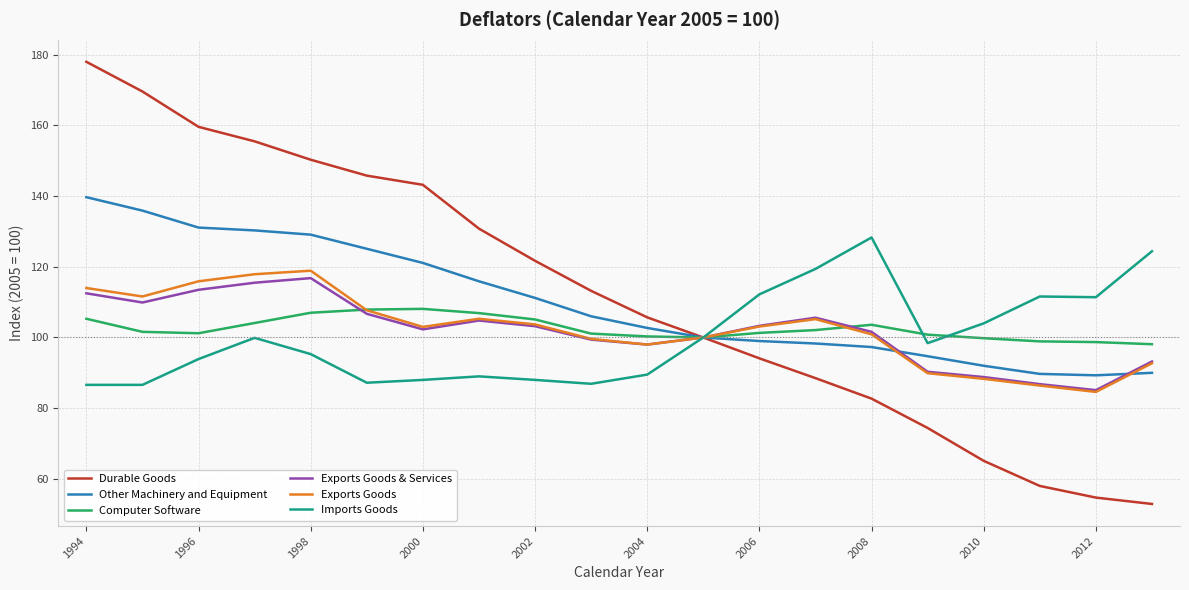

What is the highest value of the Computer Software series?

108.1